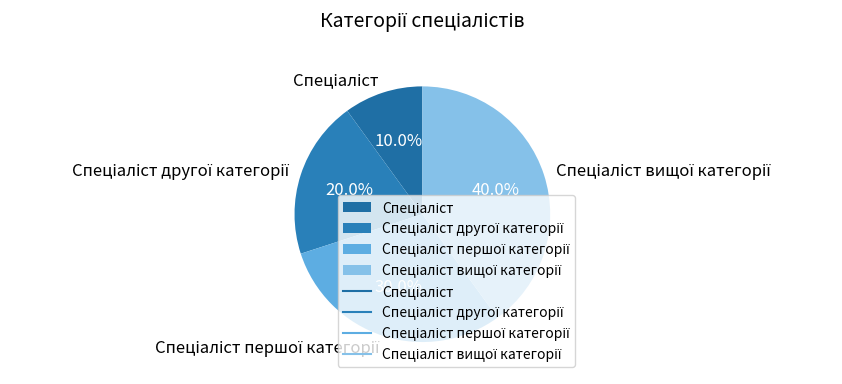

Is there a majority slice in this chart?

No